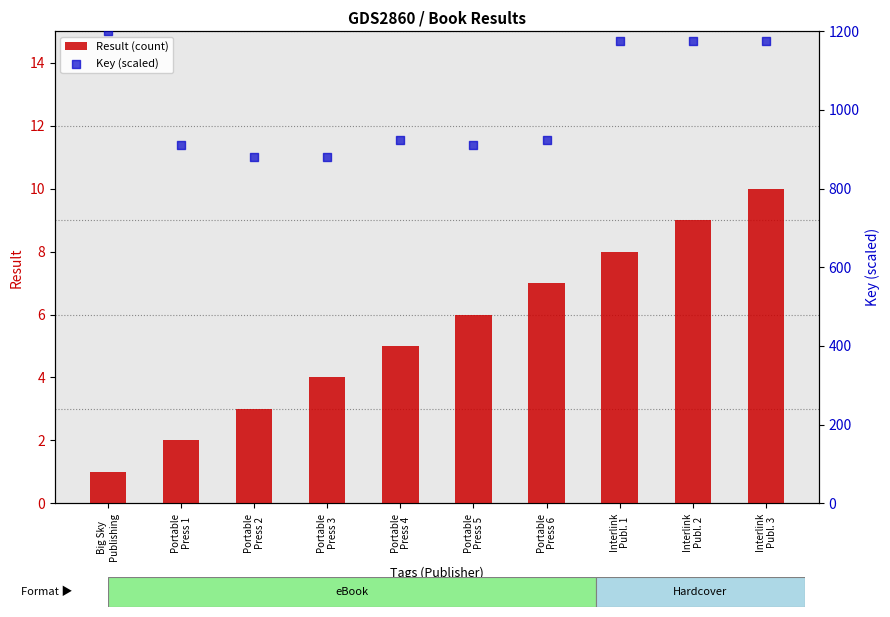

What is the total value across all series at Interlink
Publ. 2?

1185.4